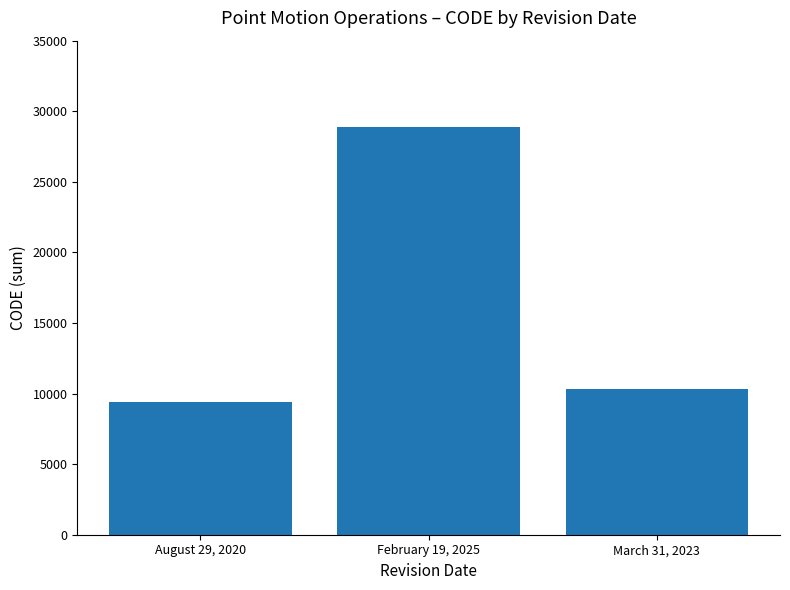

Approximately how many times larger is the value at March 31, 2023 compared to February 19, 2025?

0.4